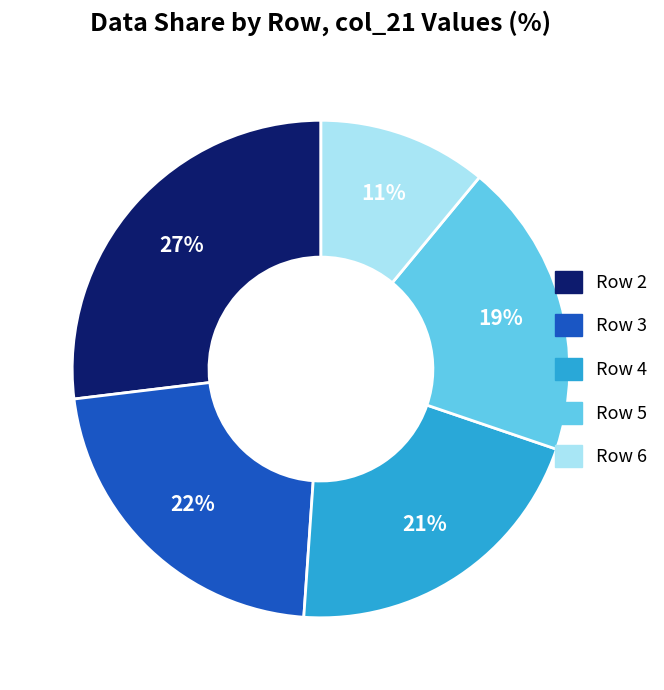

To the nearest percent, what is the average slice percentage?

20%